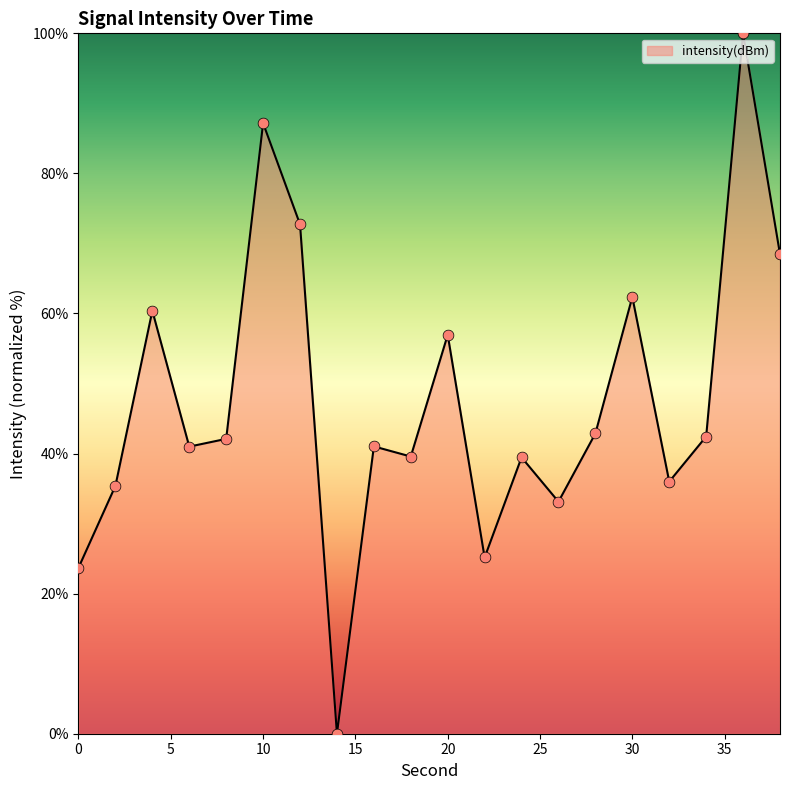

What is the maximum value shown in the chart?

100.0